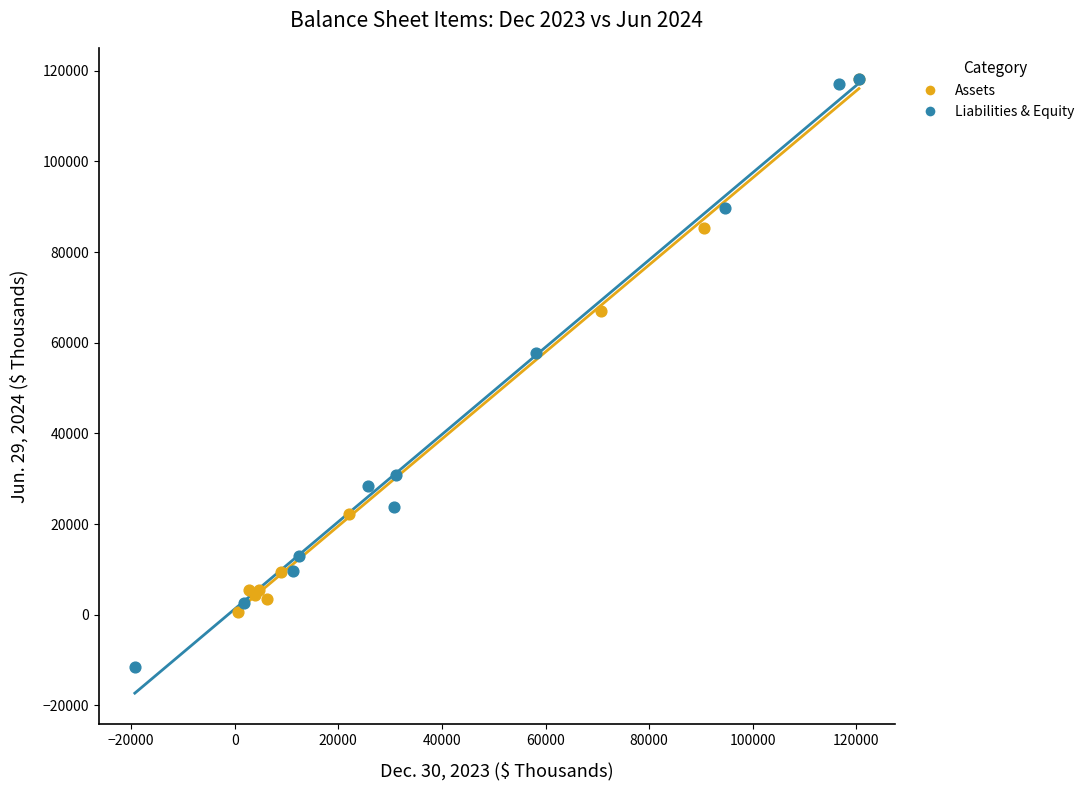

Which series reaches the minimum Y coordinate?

Liabilities & Equity